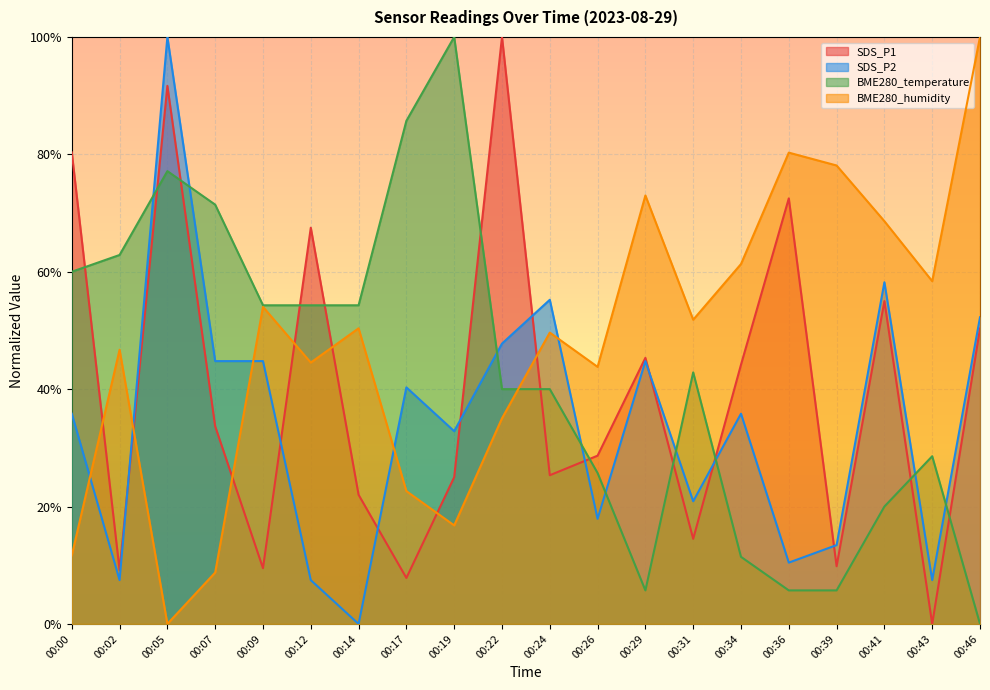

How many times do BME280_humidity and SDS_P2 cross each other?

5